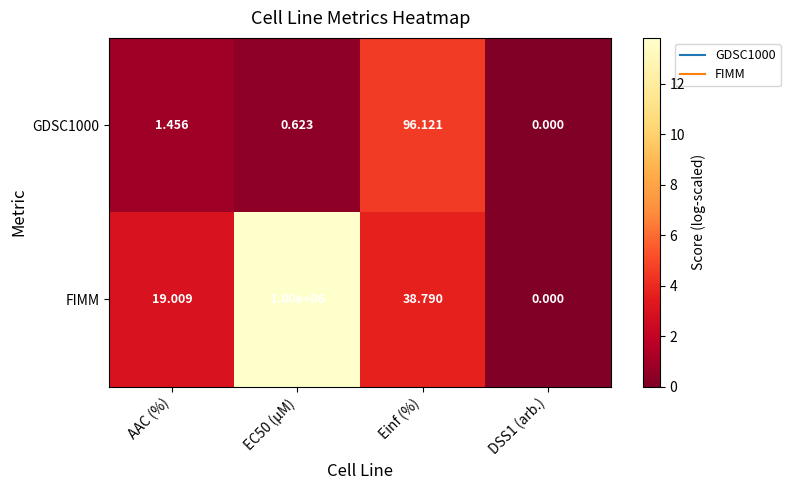

At which label does GDSC1000 first exceed 1?

AAC (%)